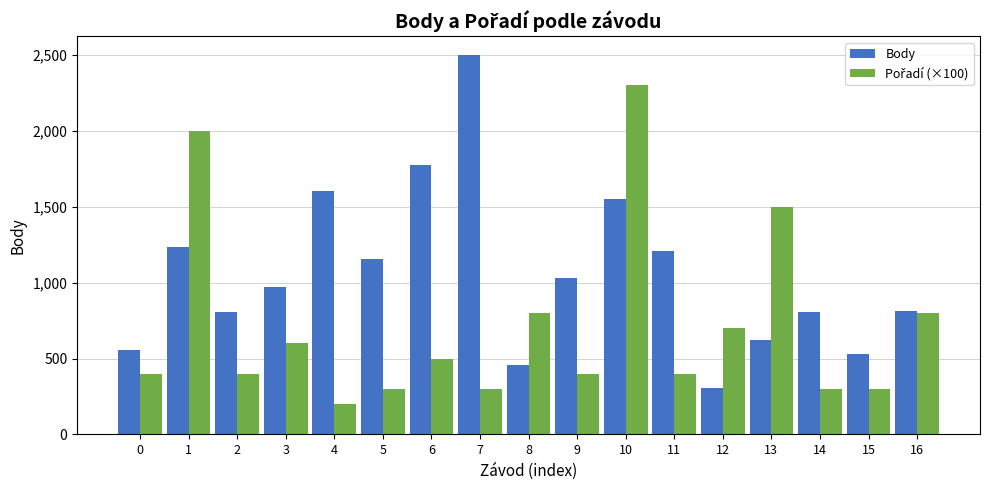

What is the smallest value displayed?

200